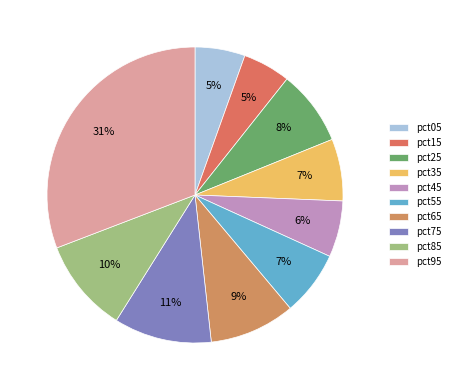

How many slices are in this pie chart?

10